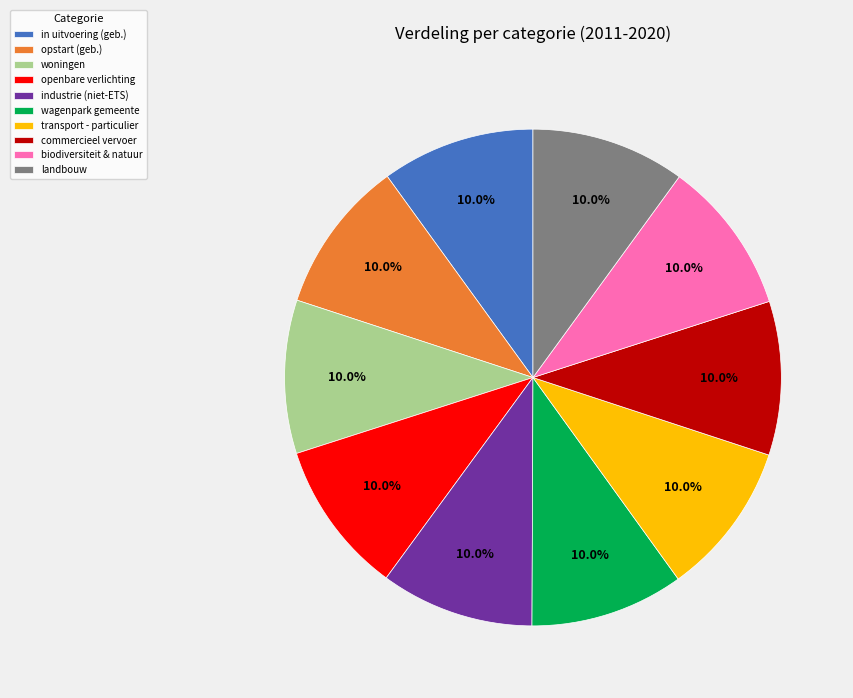

Combined, what portion of the pie is landbouw and woningen?

20.0%